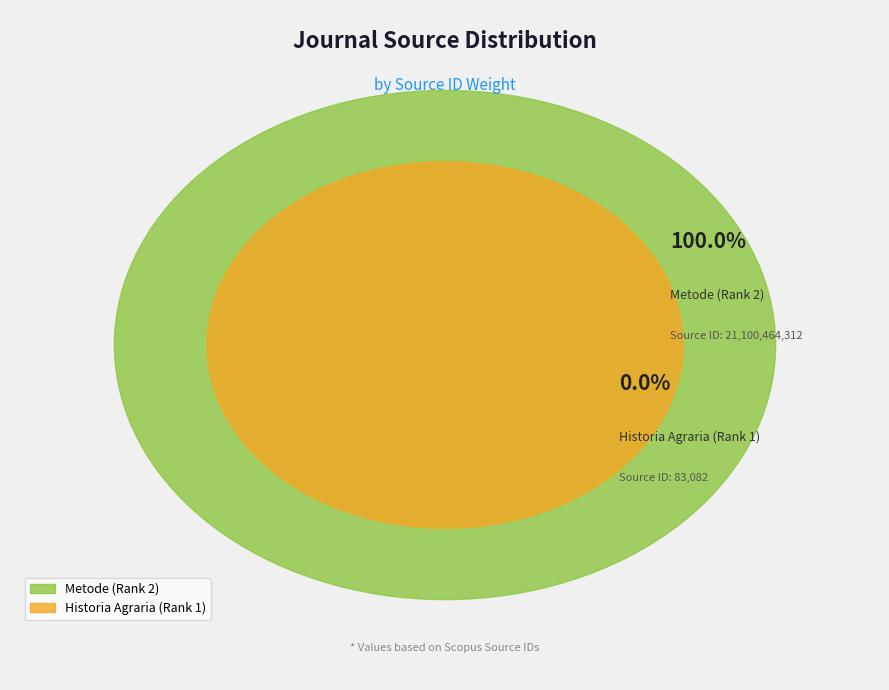

To the nearest percent, what is the average slice percentage?

50%